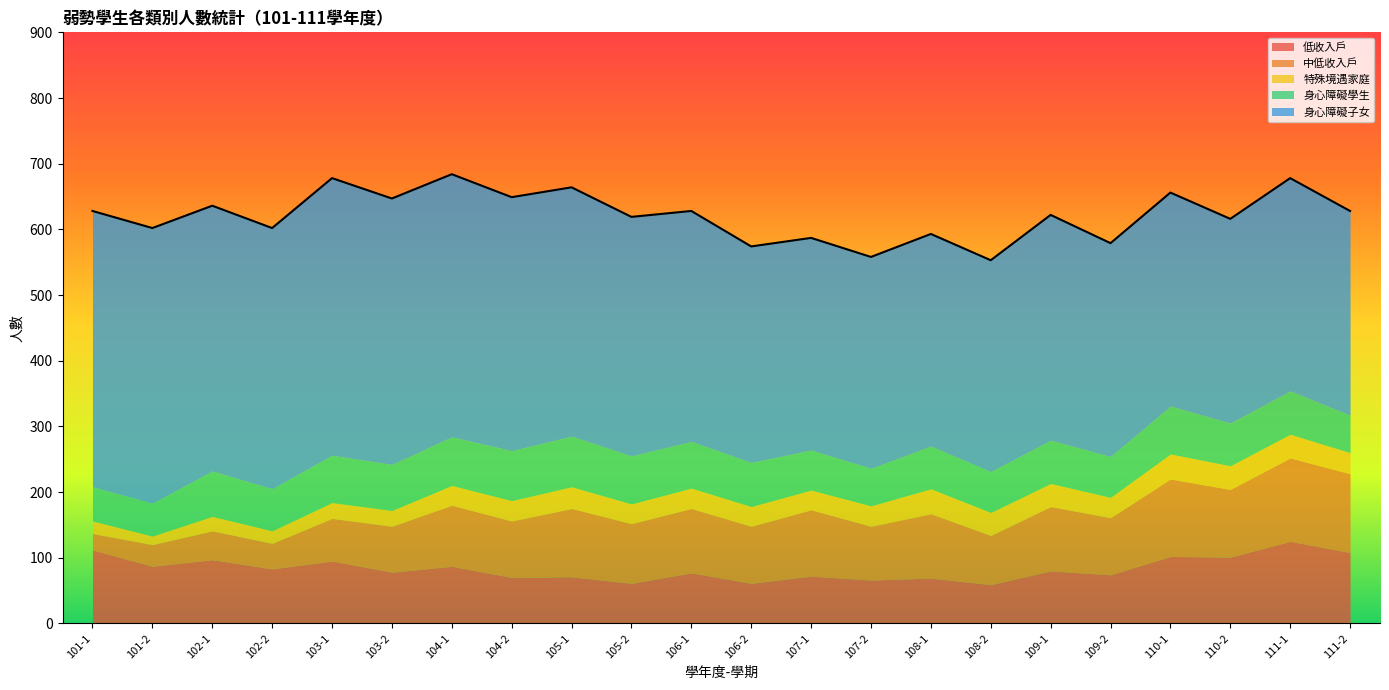

True or false: 身心障礙子女 and 低收入戶 cross at least once.

False